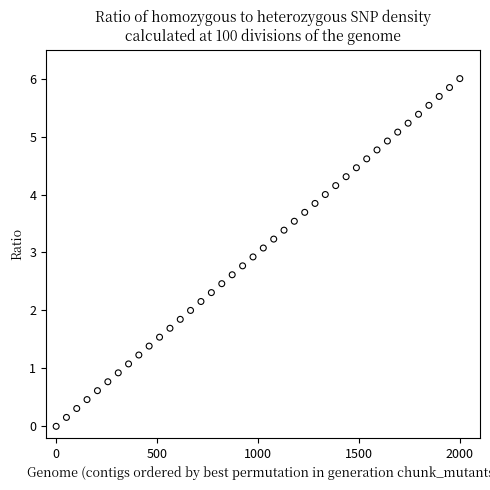

What is the range of X values (max minus min)?

2000.0